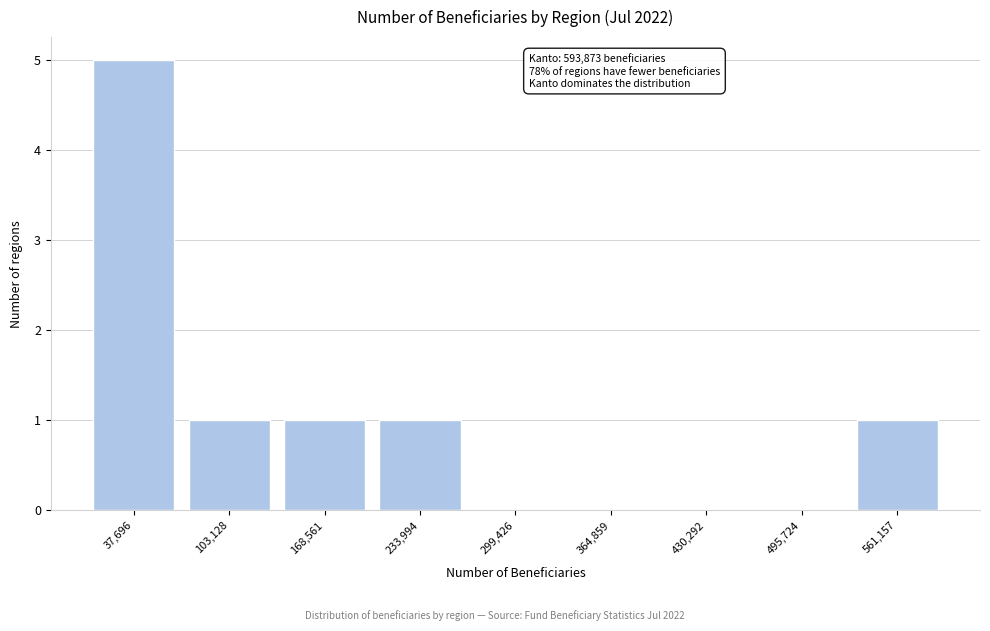

Which range on the x-axis has the tallest bar?

0 to 70000